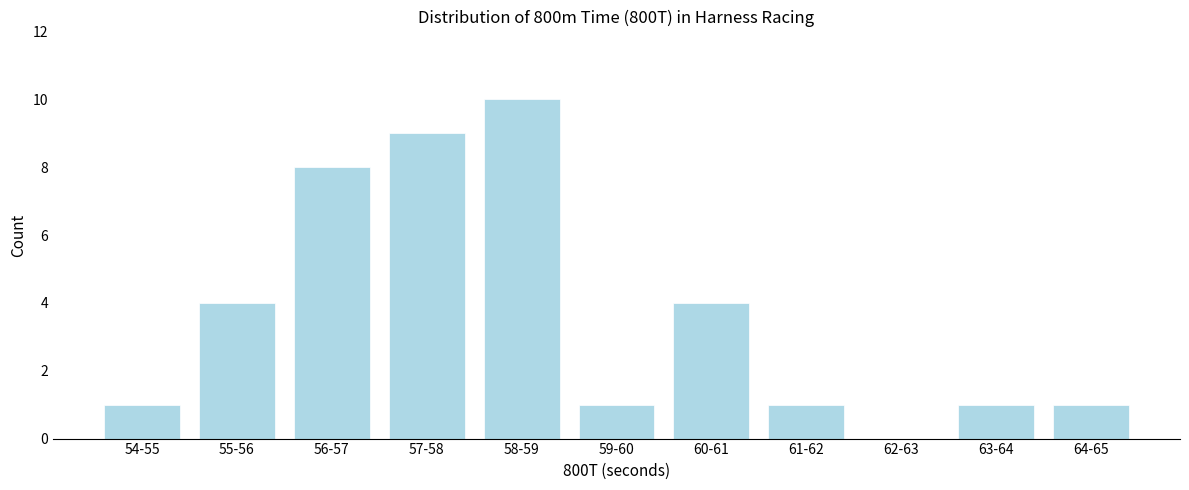

Reading right to left, extract all data points from this chart.

64-65=1	63-64=1	62-63=0	61-62=1	60-61=4	59-60=1	58-59=10	57-58=9	56-57=8	55-56=4	54-55=1